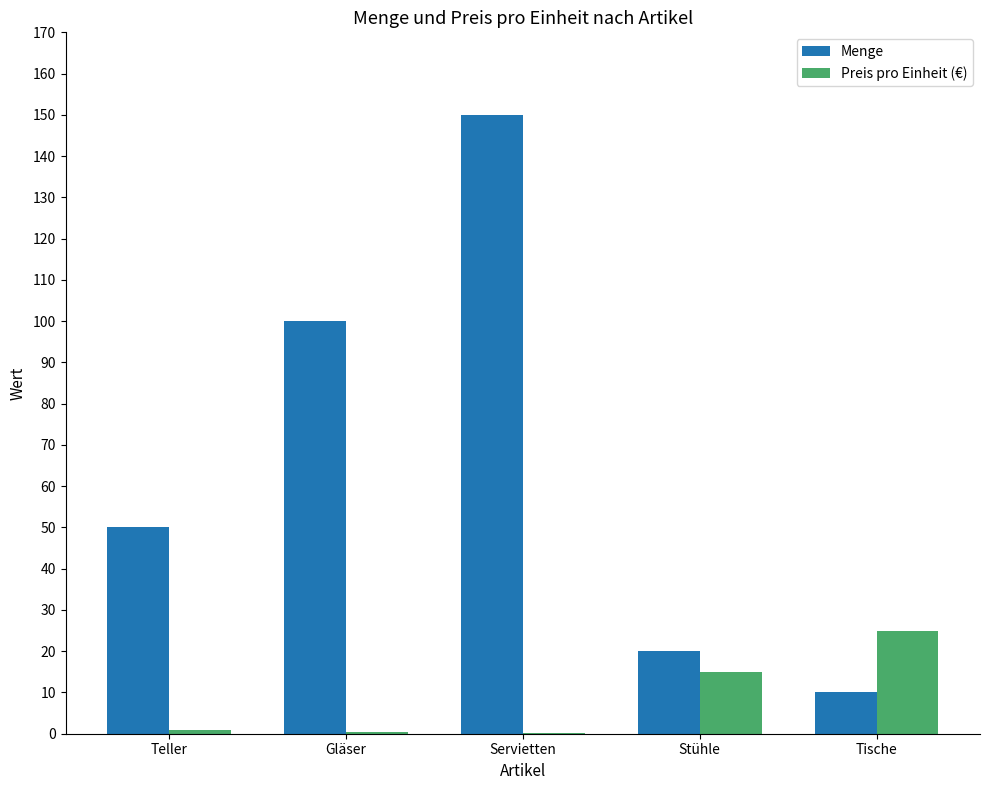

Is it true that Menge equals 100.0 at Gläser?

True